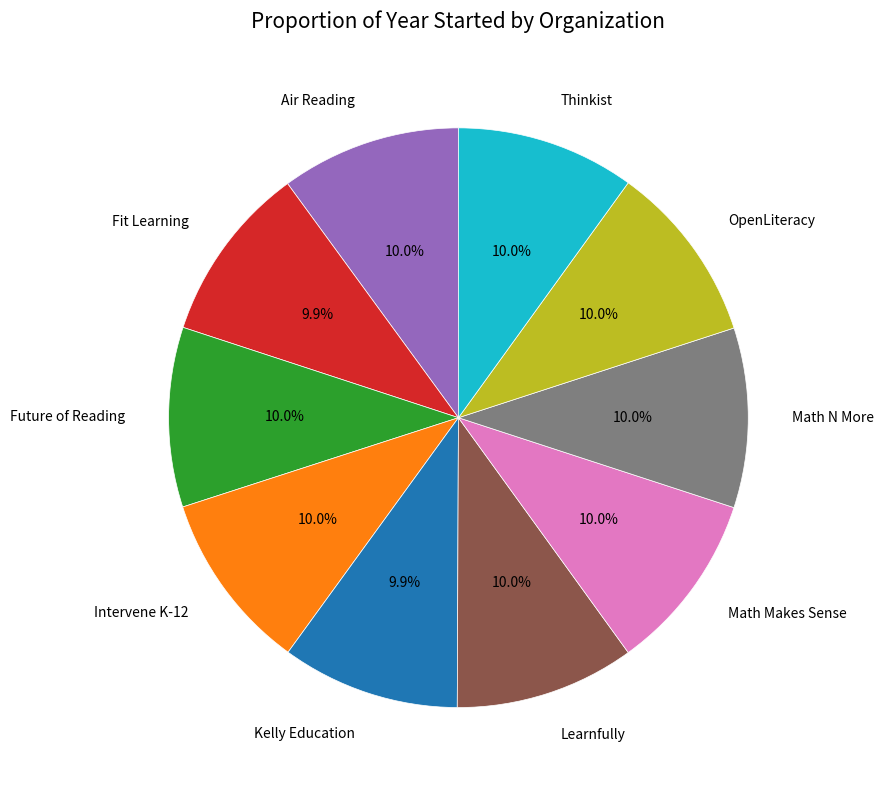

True or false: Fit Learning accounts for 10% of the total.

True